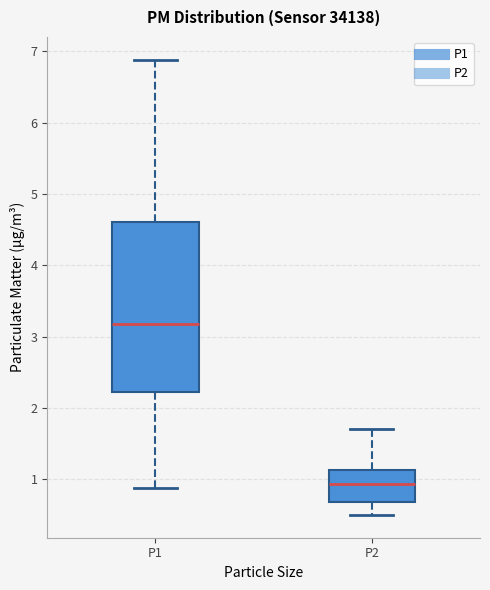

Comparing the boxes themselves (not the whiskers), which one is the tallest?

P1